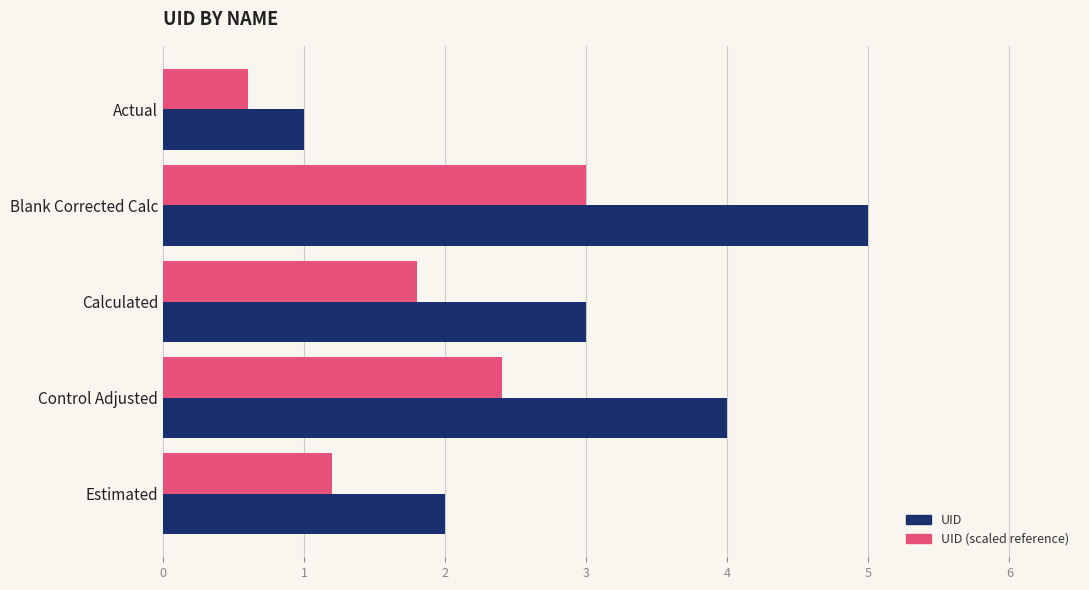

What is the greatest value displayed?

5.0